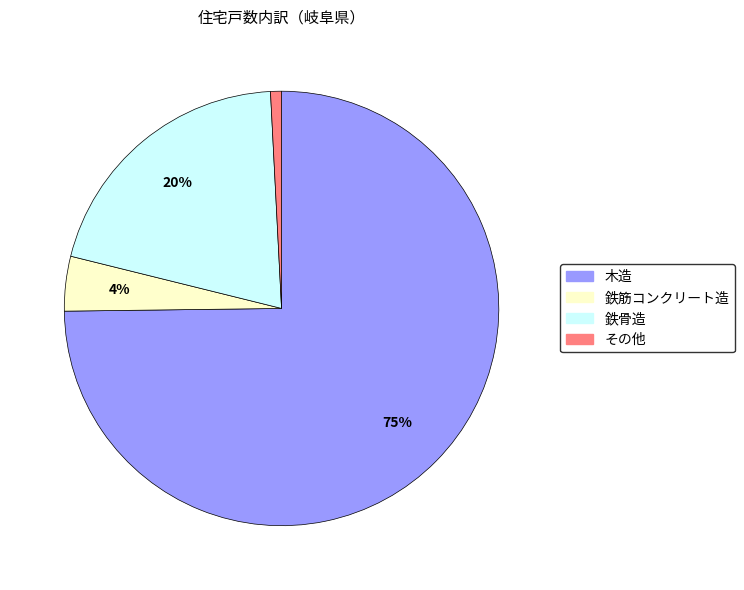

Does any single category account for the majority?

Yes